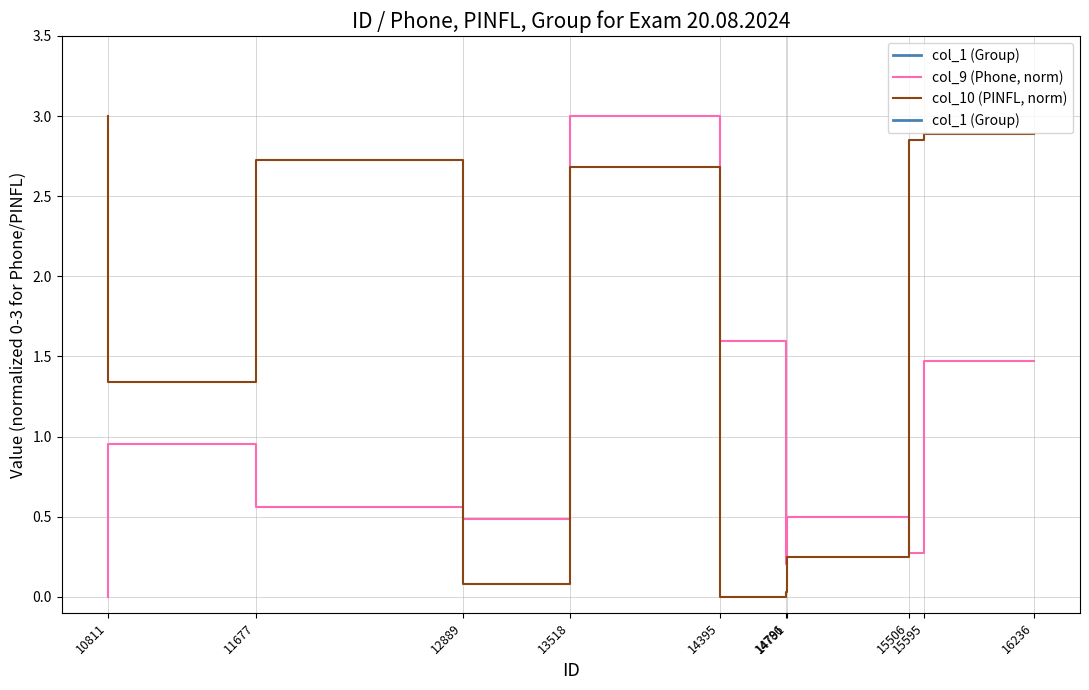

What is the total value across all series at 13518?

10.6